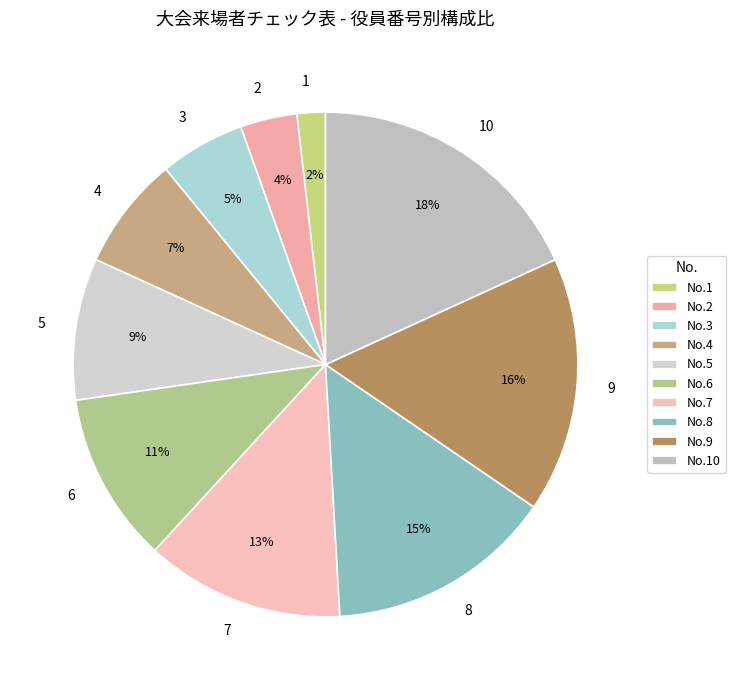

Does any single category account for the majority?

No